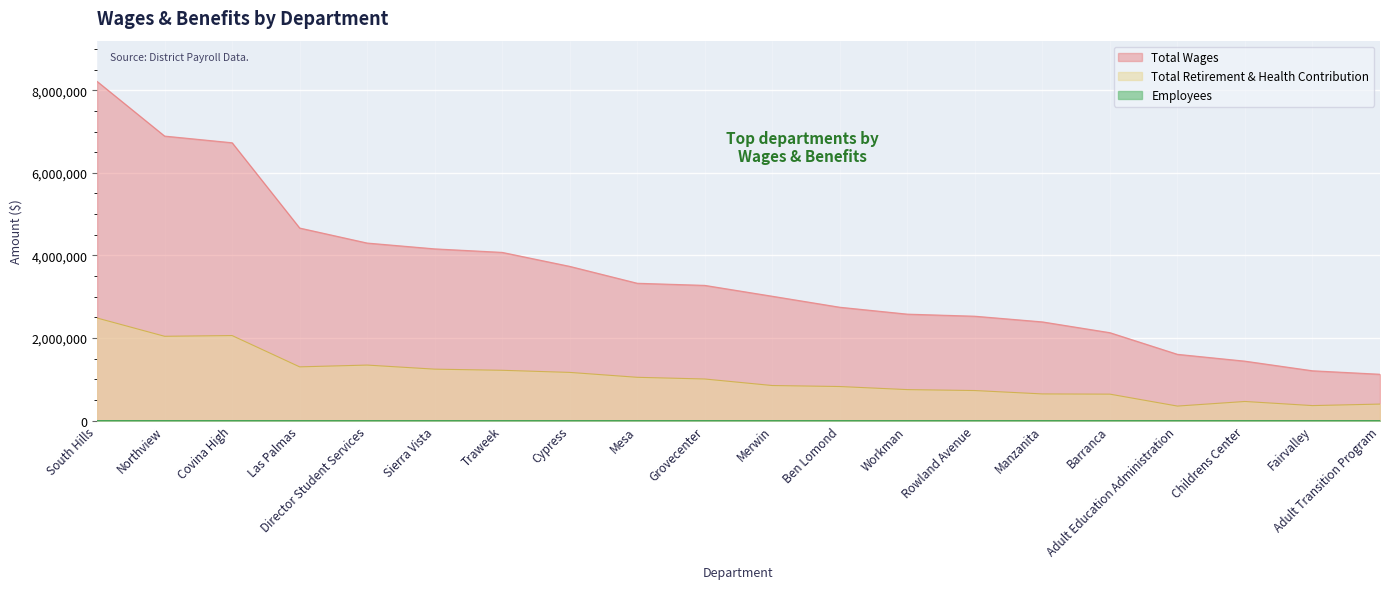

What is the maximum value shown in the chart?

8214166